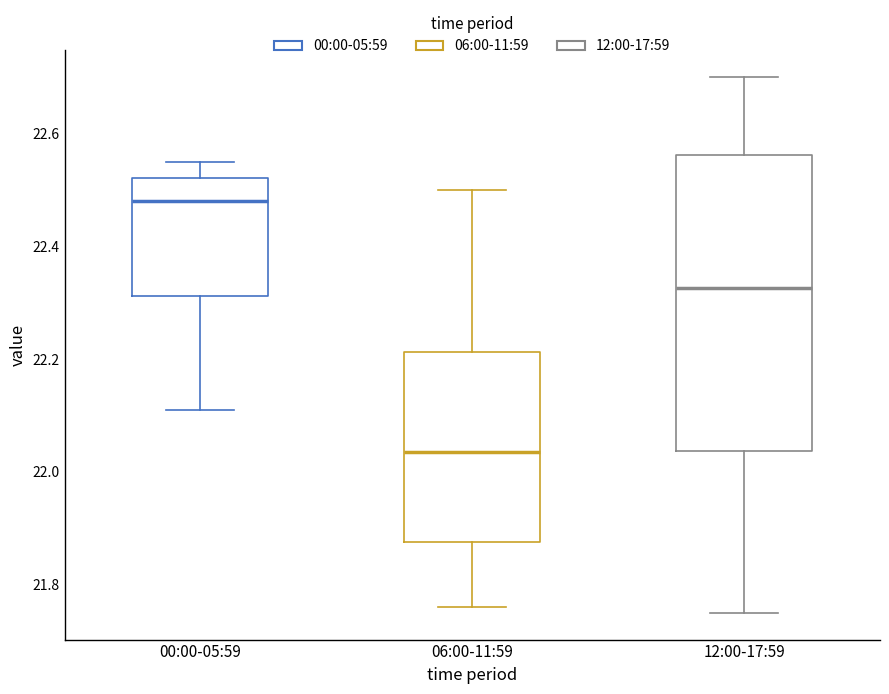

Where is the lower edge of the box for 12:00-17:59 on the y-axis? The values are not printed on the chart, so give them approximately, as read against the axis.

22.04